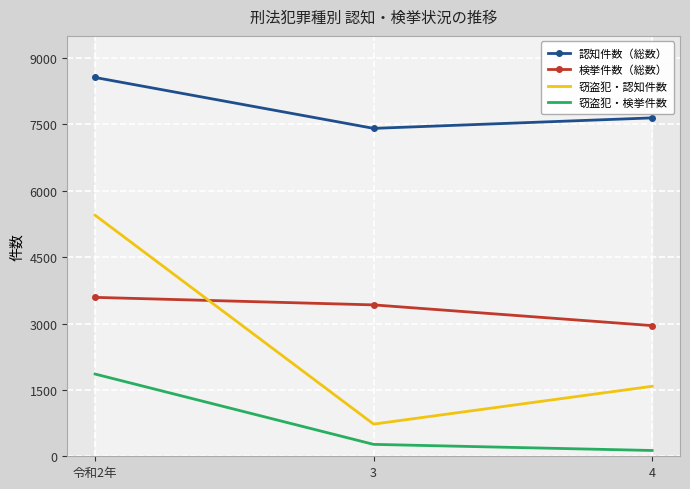

Reading left to right, transcribe all the data shown in this chart.

認知件数（総数）: 令和2年=8560	3=7410	4=7647
検挙件数（総数）: 令和2年=3591	3=3421	4=2953
窃盗犯・認知件数: 令和2年=5447	3=727	4=1582
窃盗犯・検挙件数: 令和2年=1858	3=269	4=131